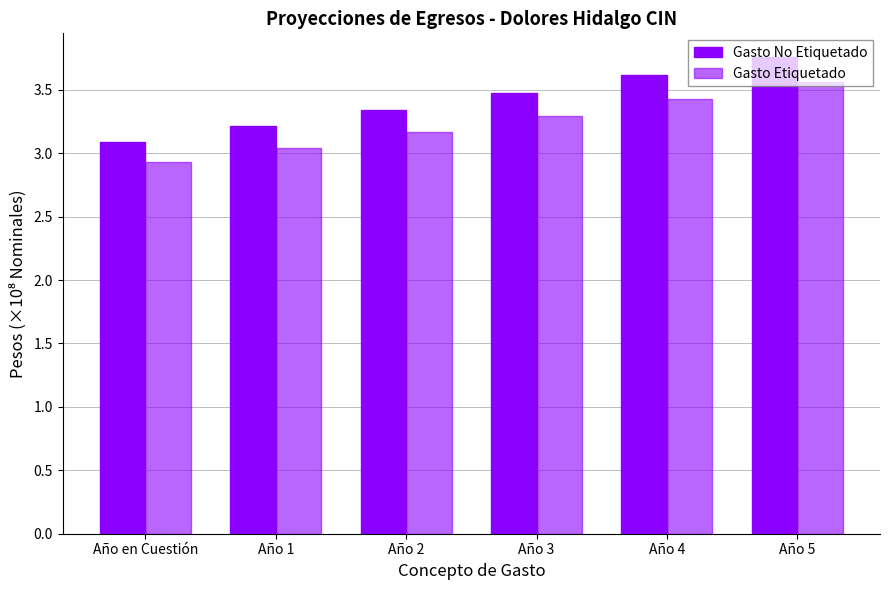

At which label does Gasto Etiquetado reach its peak?

Año 5